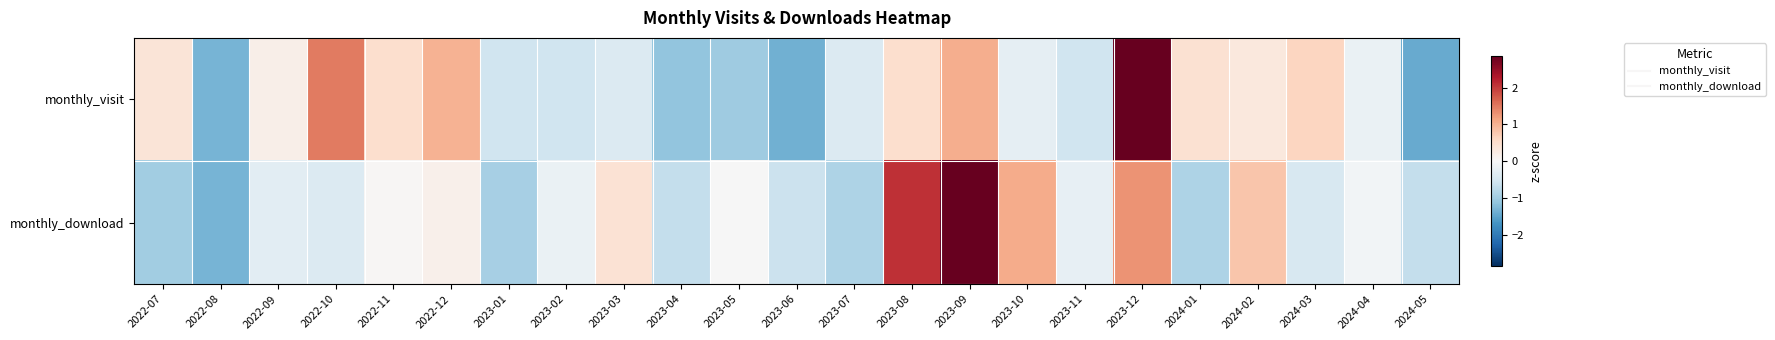

What is the maximum value shown in the chart?

2.8